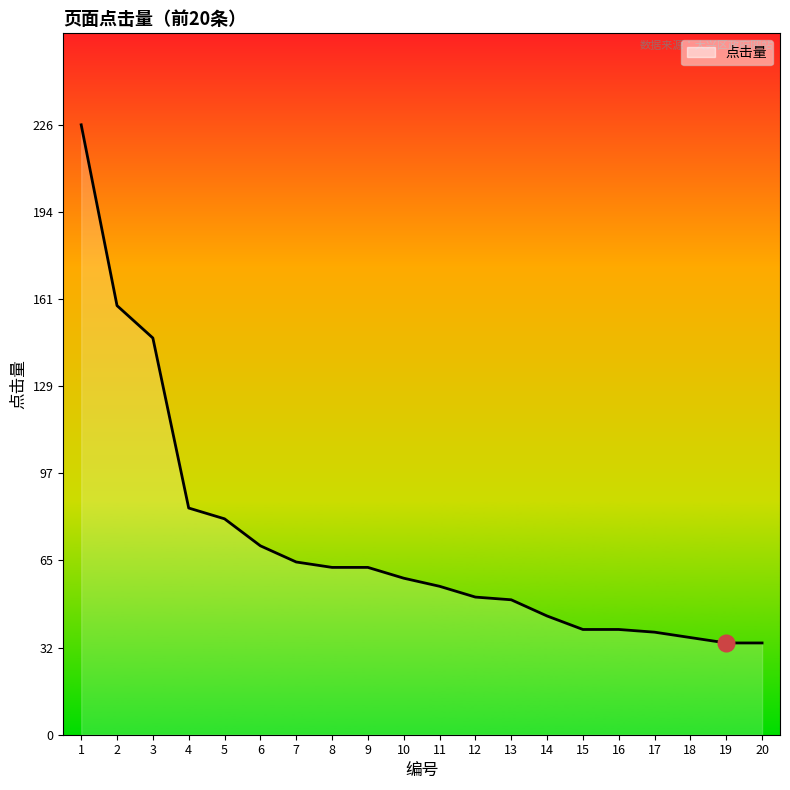

Where is the data nearest to the value 130?

3